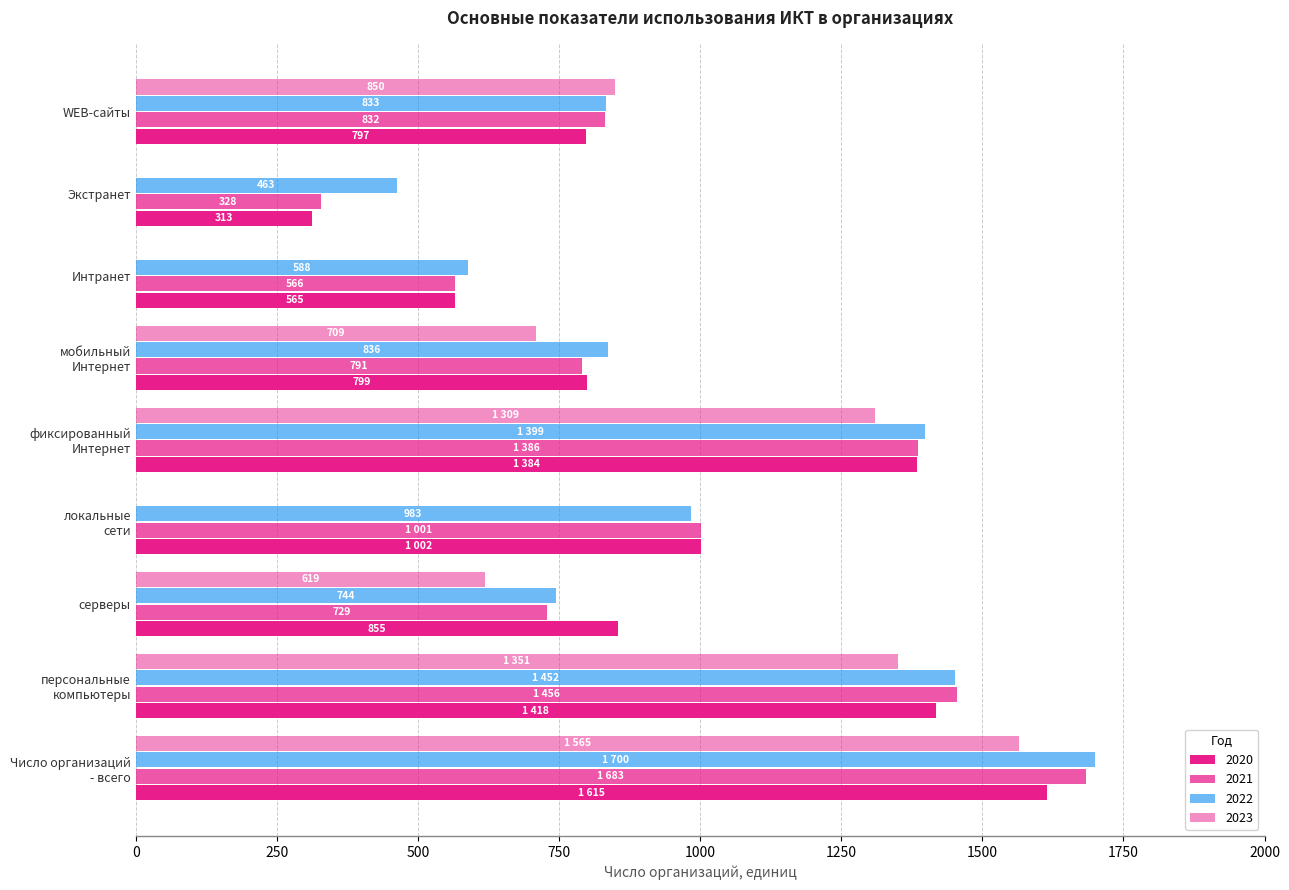

How many distinct data groups are displayed?

4